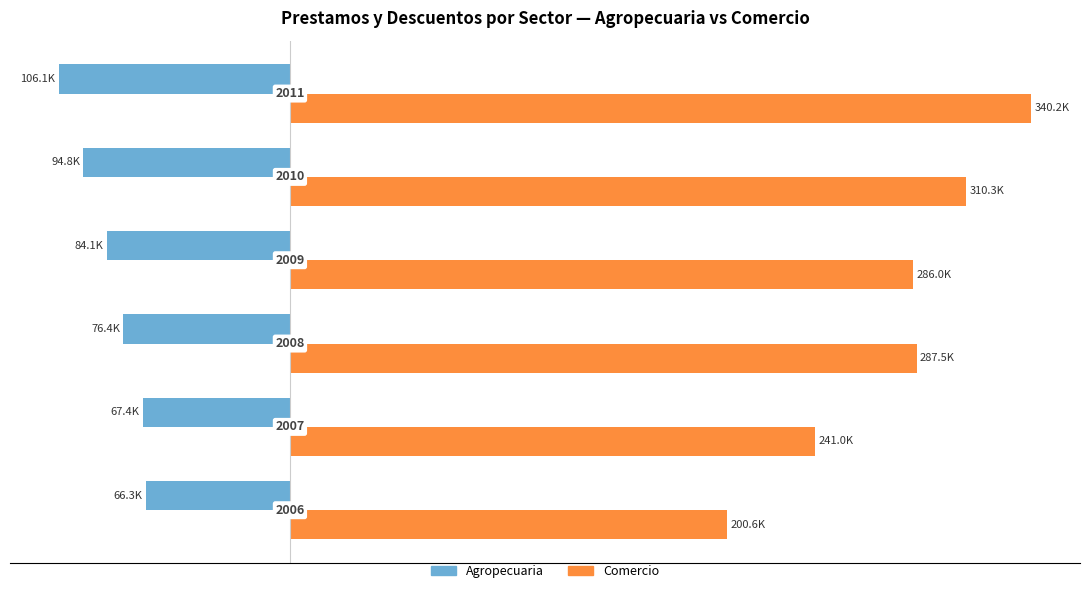

What are all the series names shown in the legend?

Agropecuaria, Comercio